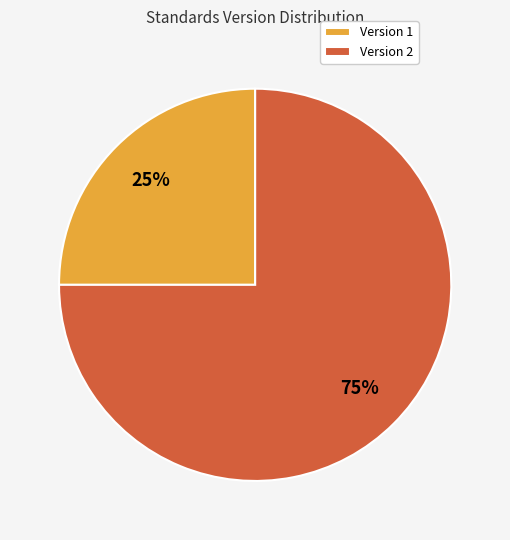

Which category has the biggest portion of the pie?

Version 2